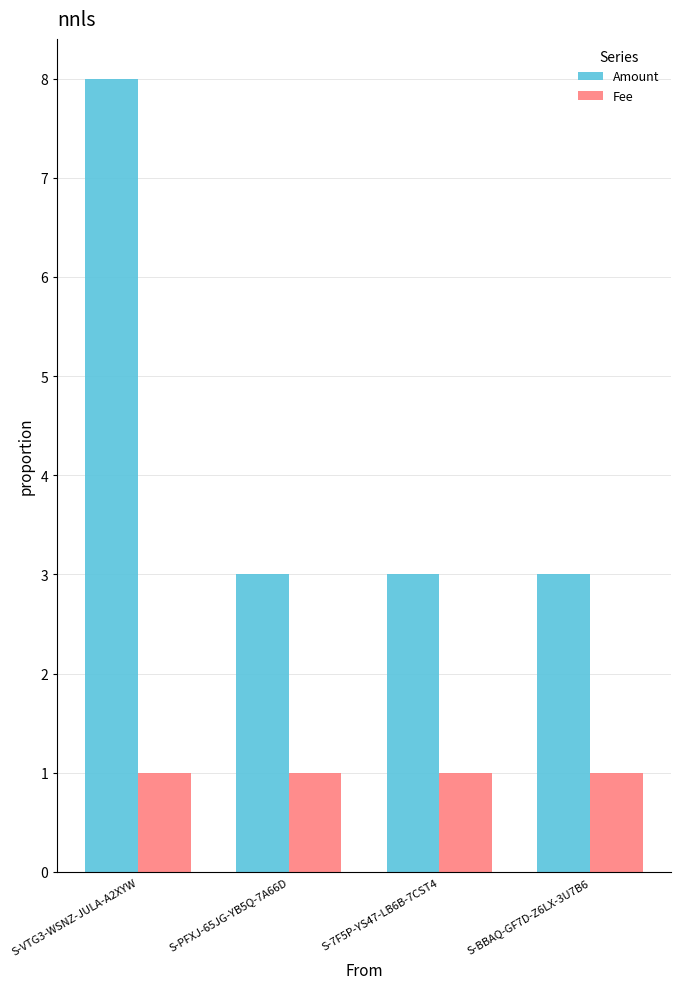

Which label corresponds to the largest value in the chart?

S-VTG3-WSNZ-JULA-A2XYW